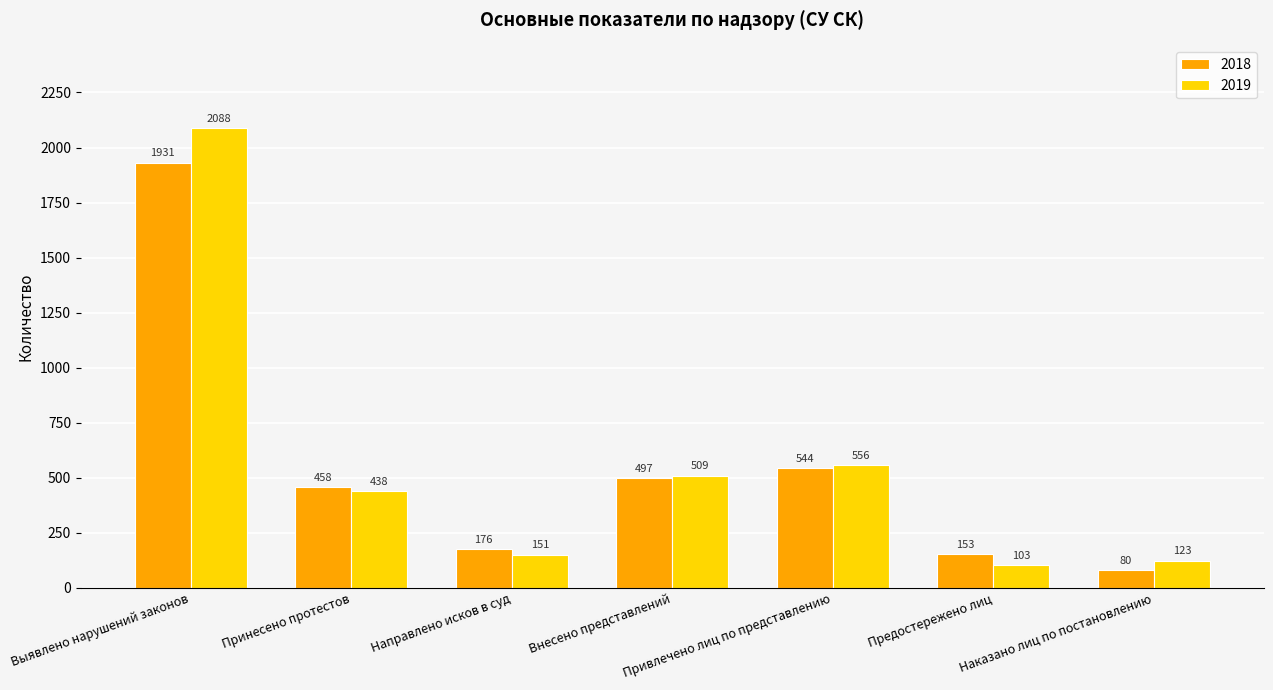

The value of 2018 at Принесено протестов is 271. True or false?

False